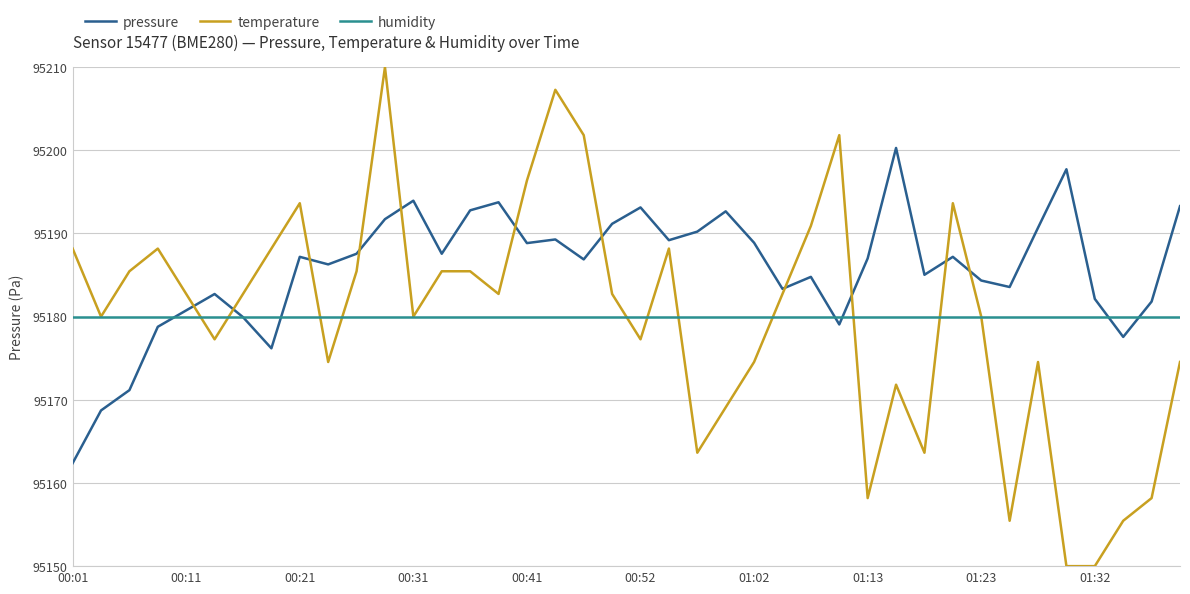

Which series has the widest spread of values?

temperature